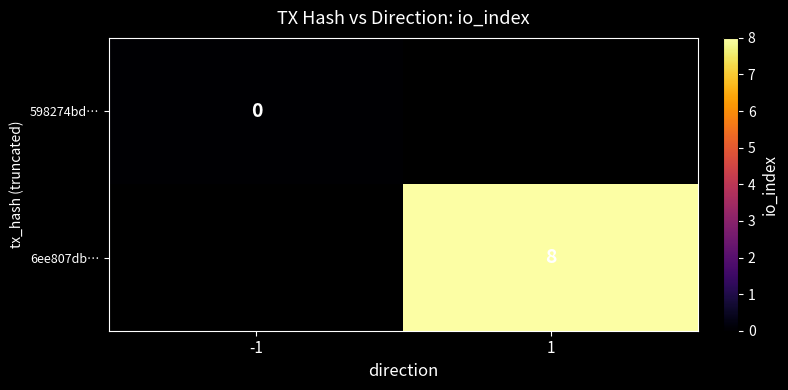

Is it true that 6ee807db… equals 8 at 1?

True